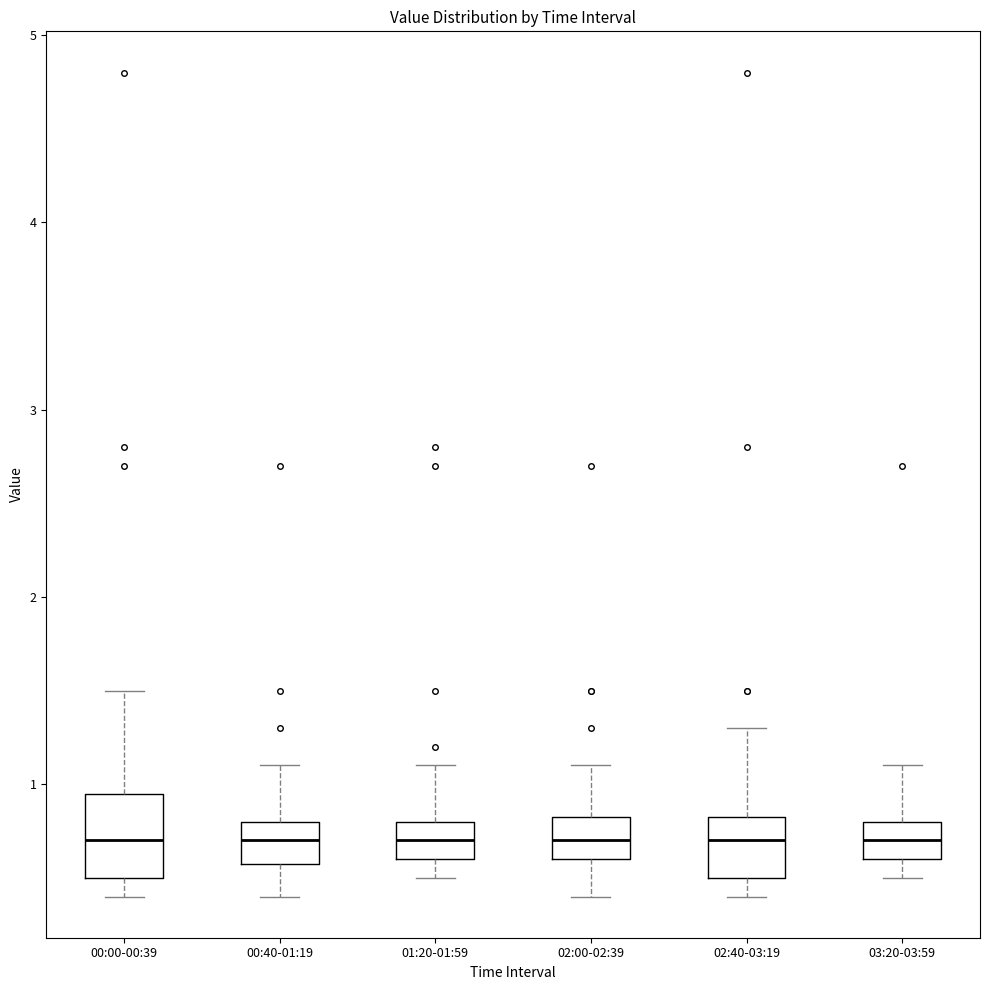

Comparing the boxes themselves (not the whiskers), which one is the tallest?

00:00-00:39